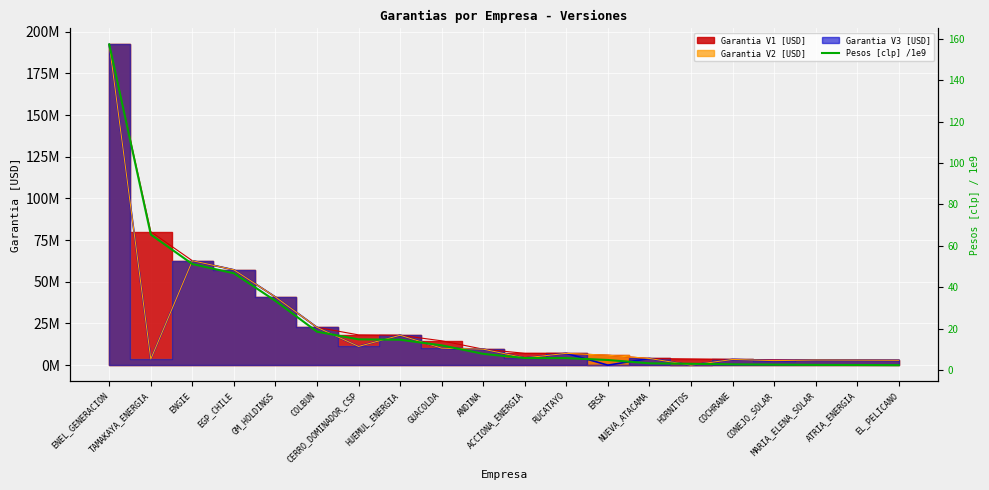

Approximately how many times larger is the value at COCHRANE compared to COLBUN?

0.2